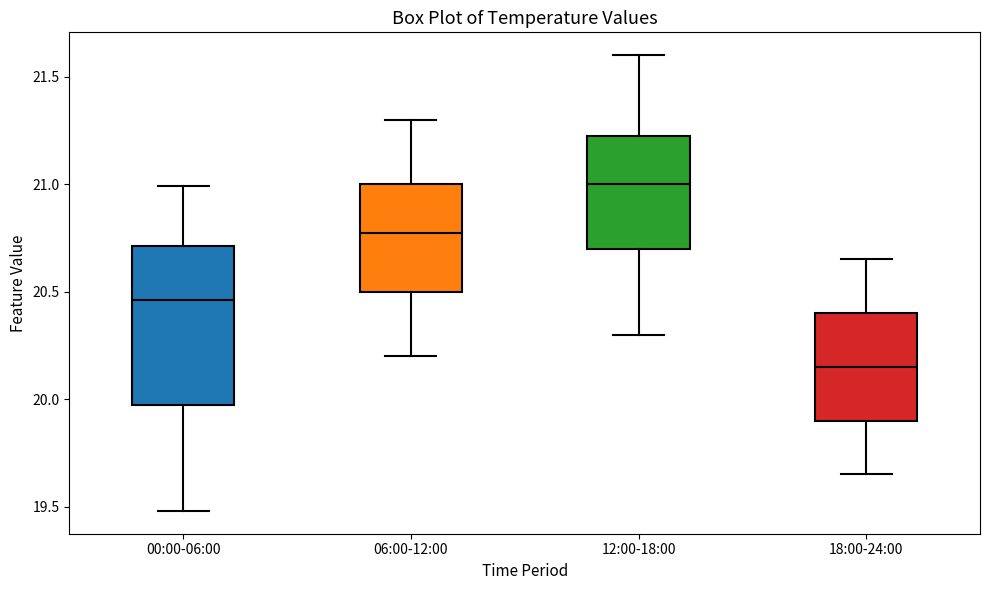

Comparing the boxes themselves (not the whiskers), which one is the tallest?

00:00-06:00